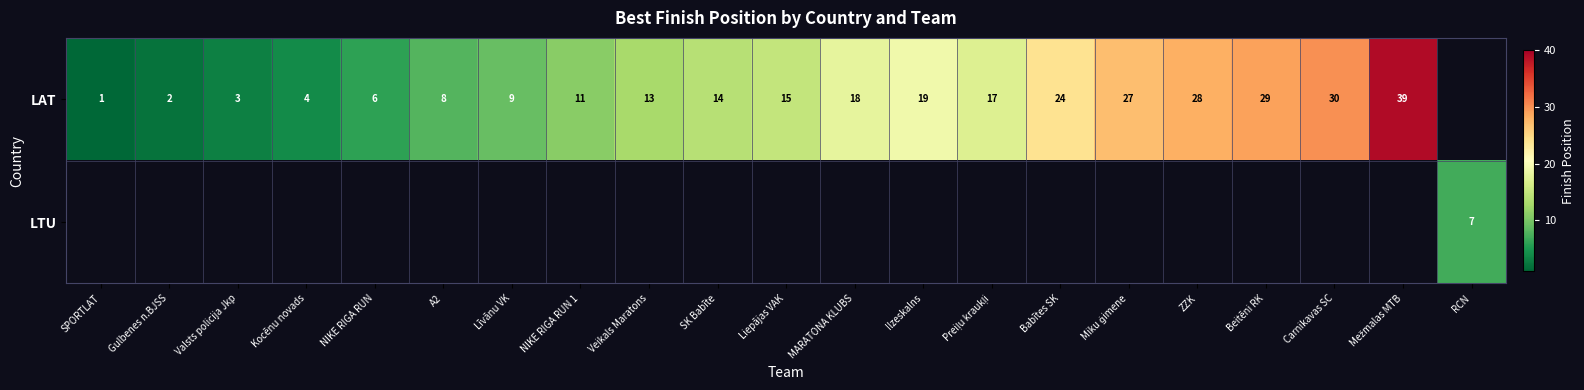

Which label corresponds to the largest value in the chart?

Mežmalas MTB